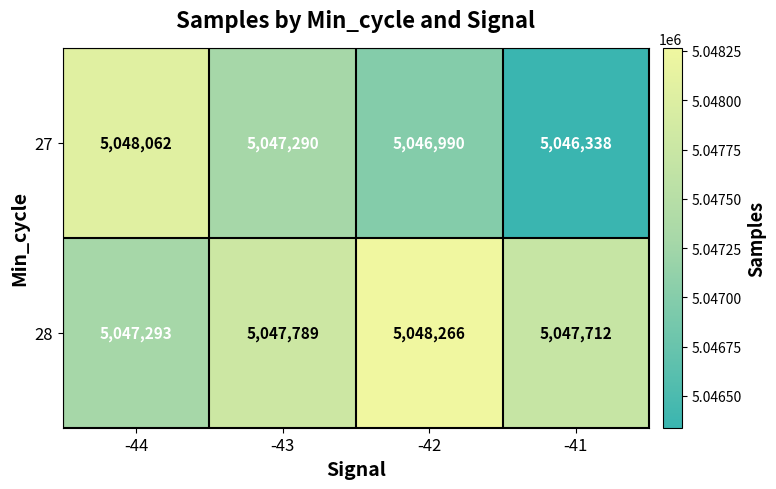

What is the maximum value shown in the chart?

5048266